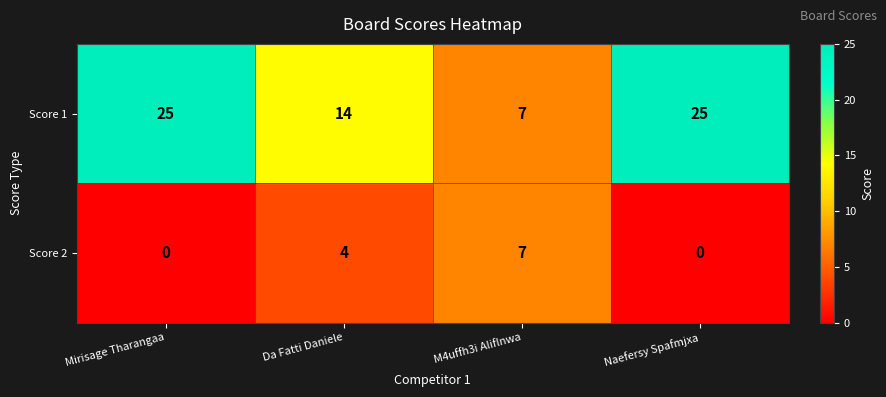

What is the difference between the highest and lowest values at Da Fatti Daniele?

10